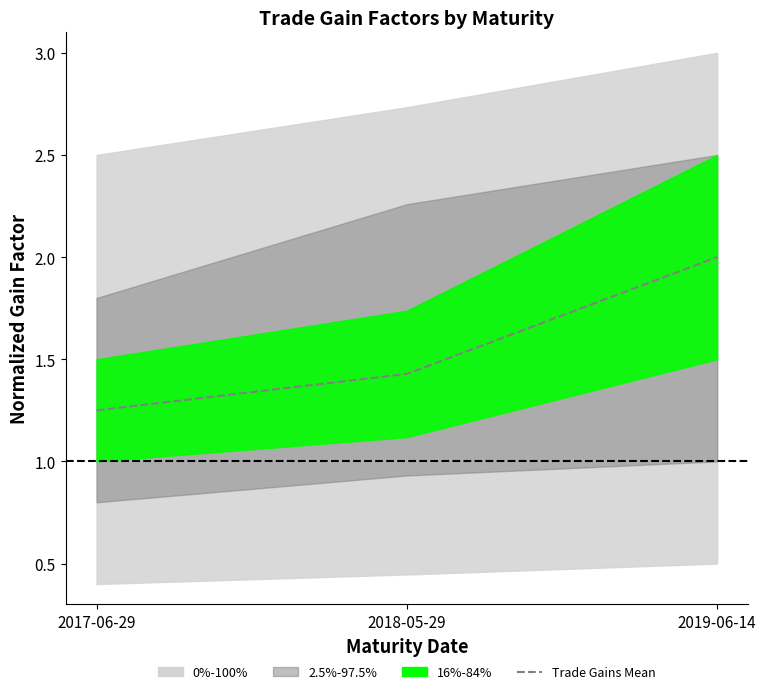

What is the difference between the values at 2019-06-14 and 2018-05-29?

0.6